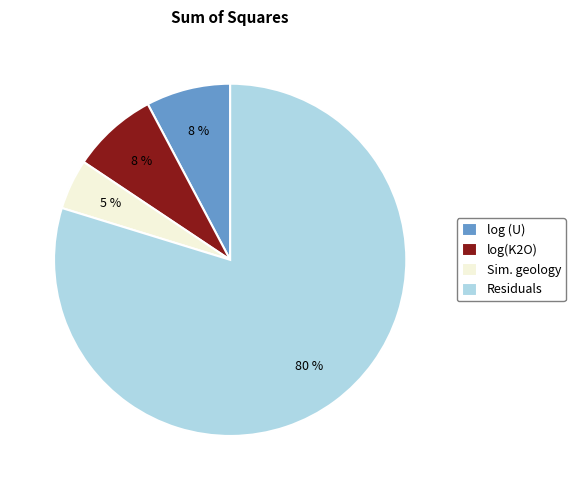

True or false: Residuals accounts for 80% of the total.

True